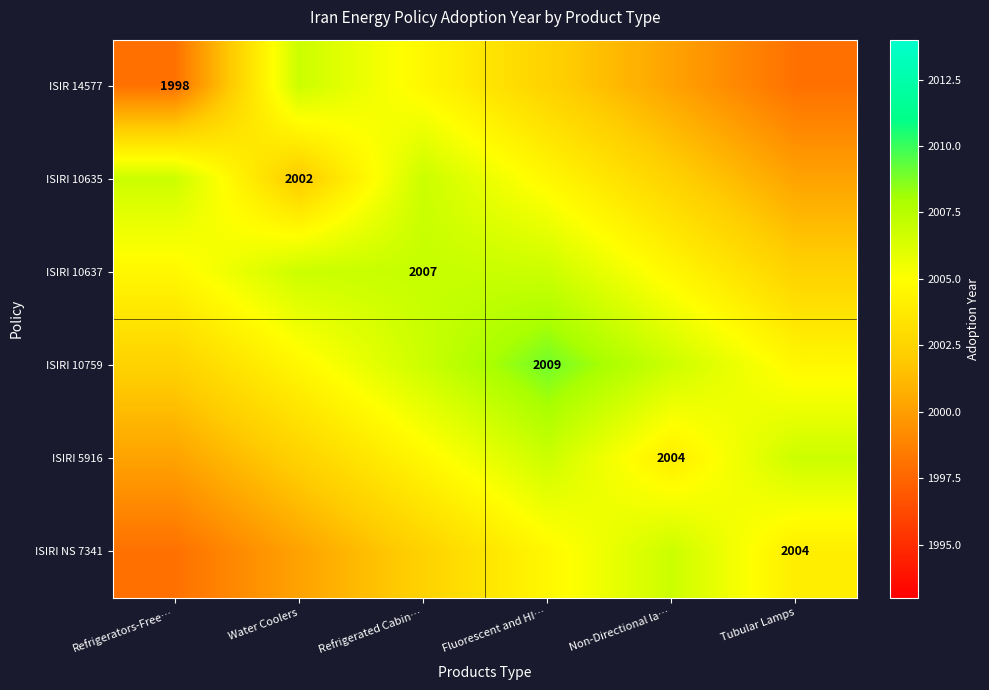

What is the total value across all series at Fluorescent and HI…?

12034.2